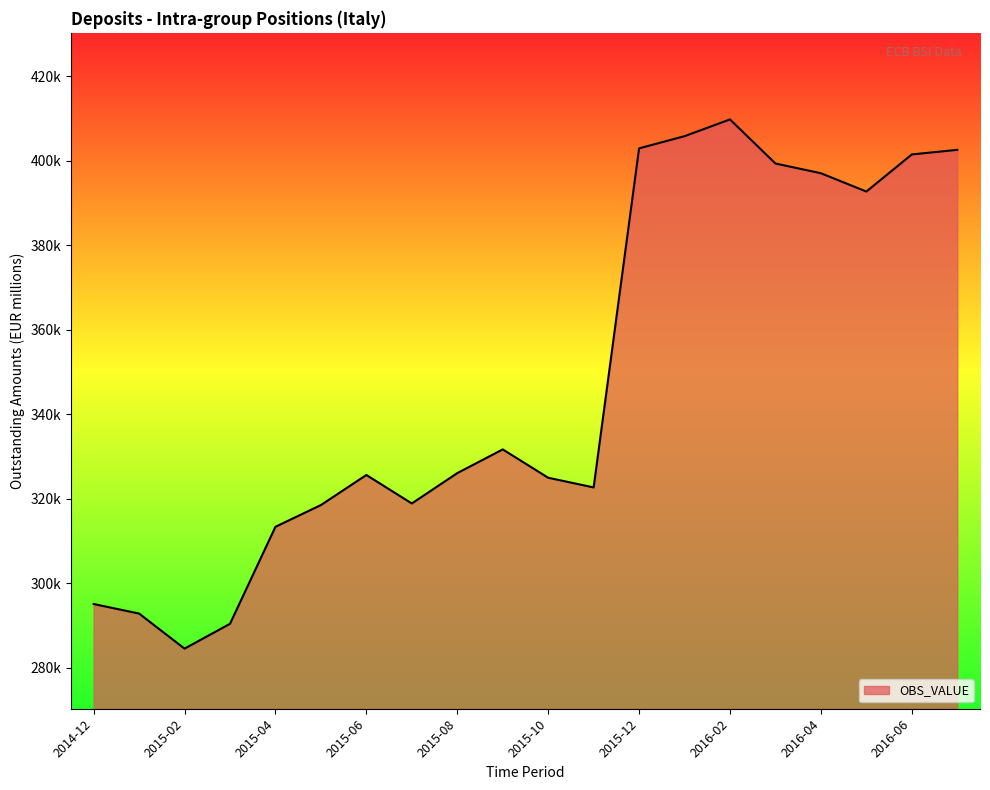

Does the chart display data point markers on the line(s)?

No